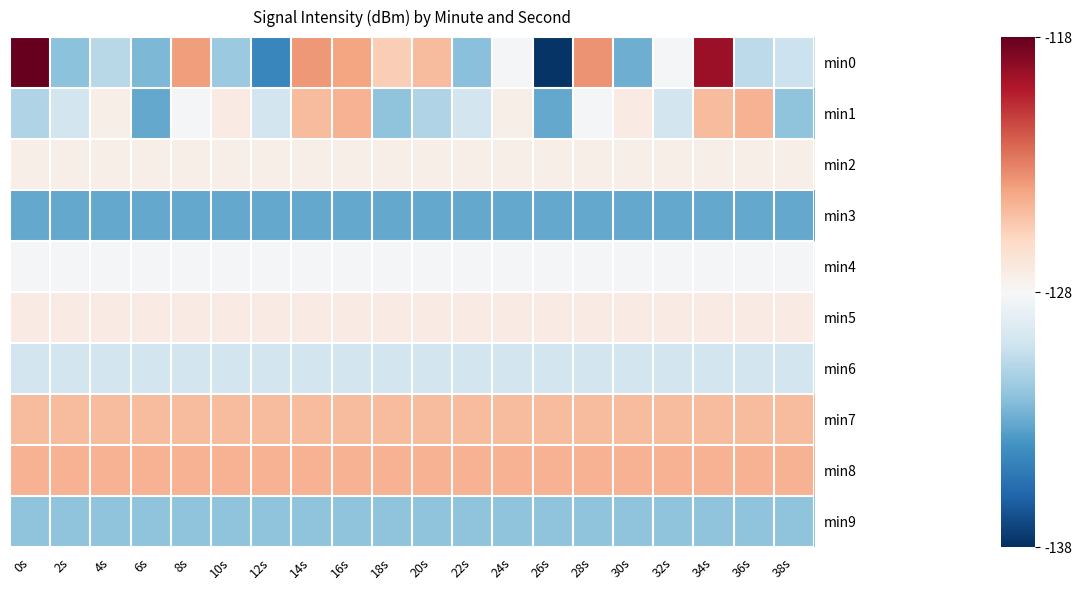

Reading left to right, transcribe all the data shown in this chart.

min0: 0s=-118.0	2s=-132.1	4s=-130.8	6s=-132.5	8s=-123.8	10s=-131.7	12s=-134.5	14s=-123.6	16s=-124.0	18s=-125.5	20s=-124.9	22s=-132.2	24s=-128.1	26s=-137.8	28s=-123.5	30s=-132.9	32s=-128.1	34s=-119.4	36s=-130.6	38s=-130.2
min1: 0s=-131.0	2s=-129.8	4s=-127.4	6s=-133.1	8s=-128.1	10s=-127.1	12s=-129.8	14s=-124.8	16s=-124.5	18s=-132.0	20s=-131.0	22s=-129.8	24s=-127.4	26s=-133.1	28s=-128.1	30s=-127.1	32s=-129.8	34s=-124.8	36s=-124.5	38s=-132.0
min2: 0s=-127.4	2s=-127.4	4s=-127.4	6s=-127.4	8s=-127.4	10s=-127.4	12s=-127.4	14s=-127.4	16s=-127.4	18s=-127.4	20s=-127.4	22s=-127.4	24s=-127.4	26s=-127.4	28s=-127.4	30s=-127.4	32s=-127.4	34s=-127.4	36s=-127.4	38s=-127.4
min3: 0s=-133.1	2s=-133.1	4s=-133.1	6s=-133.1	8s=-133.1	10s=-133.1	12s=-133.1	14s=-133.1	16s=-133.1	18s=-133.1	20s=-133.1	22s=-133.1	24s=-133.1	26s=-133.1	28s=-133.1	30s=-133.1	32s=-133.1	34s=-133.1	36s=-133.1	38s=-133.1
min4: 0s=-128.1	2s=-128.1	4s=-128.1	6s=-128.1	8s=-128.1	10s=-128.1	12s=-128.1	14s=-128.1	16s=-128.1	18s=-128.1	20s=-128.1	22s=-128.1	24s=-128.1	26s=-128.1	28s=-128.1	30s=-128.1	32s=-128.1	34s=-128.1	36s=-128.1	38s=-128.1
min5: 0s=-127.1	2s=-127.1	4s=-127.1	6s=-127.1	8s=-127.1	10s=-127.1	12s=-127.1	14s=-127.1	16s=-127.1	18s=-127.1	20s=-127.1	22s=-127.1	24s=-127.1	26s=-127.1	28s=-127.1	30s=-127.1	32s=-127.1	34s=-127.1	36s=-127.1	38s=-127.1
min6: 0s=-129.8	2s=-129.8	4s=-129.8	6s=-129.8	8s=-129.8	10s=-129.8	12s=-129.8	14s=-129.8	16s=-129.8	18s=-129.8	20s=-129.8	22s=-129.8	24s=-129.8	26s=-129.8	28s=-129.8	30s=-129.8	32s=-129.8	34s=-129.8	36s=-129.8	38s=-129.8
min7: 0s=-124.8	2s=-124.8	4s=-124.8	6s=-124.8	8s=-124.8	10s=-124.8	12s=-124.8	14s=-124.8	16s=-124.8	18s=-124.8	20s=-124.8	22s=-124.8	24s=-124.8	26s=-124.8	28s=-124.8	30s=-124.8	32s=-124.8	34s=-124.8	36s=-124.8	38s=-124.8
min8: 0s=-124.5	2s=-124.5	4s=-124.5	6s=-124.5	8s=-124.5	10s=-124.5	12s=-124.5	14s=-124.5	16s=-124.5	18s=-124.5	20s=-124.5	22s=-124.5	24s=-124.5	26s=-124.5	28s=-124.5	30s=-124.5	32s=-124.5	34s=-124.5	36s=-124.5	38s=-124.5
min9: 0s=-132.0	2s=-132.0	4s=-132.0	6s=-132.0	8s=-132.0	10s=-132.0	12s=-132.0	14s=-132.0	16s=-132.0	18s=-132.0	20s=-132.0	22s=-132.0	24s=-132.0	26s=-132.0	28s=-132.0	30s=-132.0	32s=-132.0	34s=-132.0	36s=-132.0	38s=-132.0